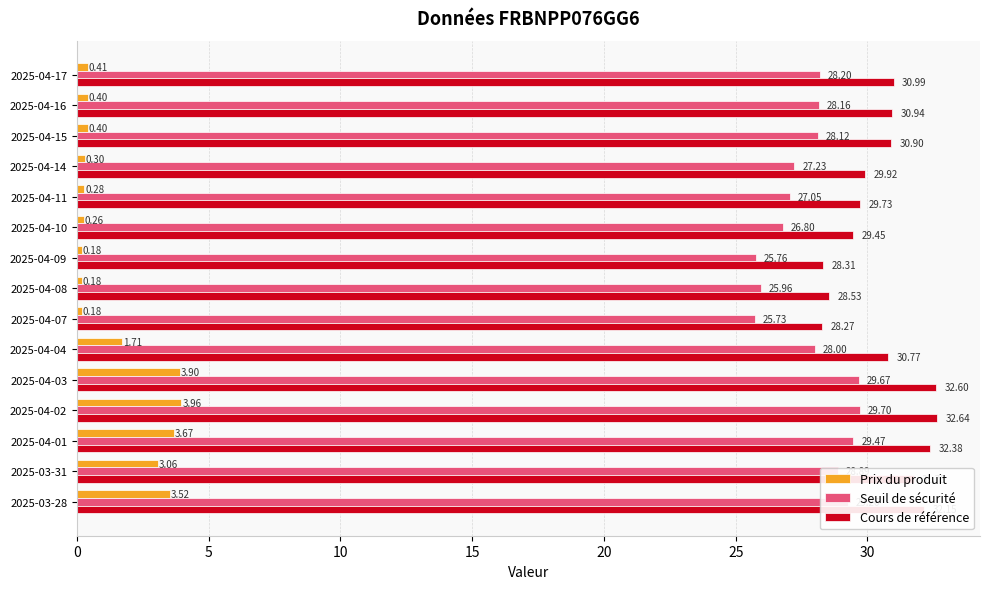

At which category does the chart reach its peak across all series?

2025-04-02